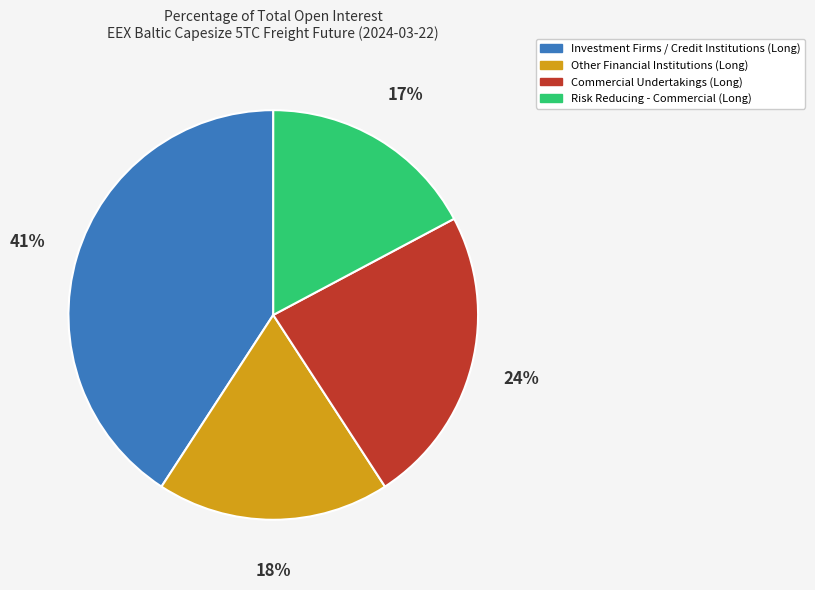

How many slices are in this pie chart?

4